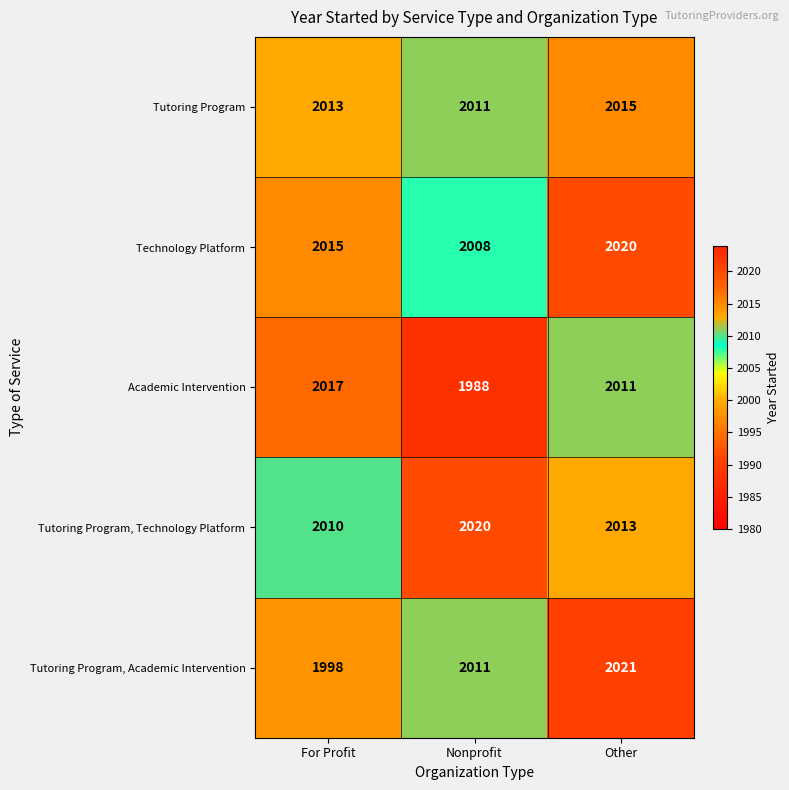

What is the difference between the highest and lowest values at For Profit?

19